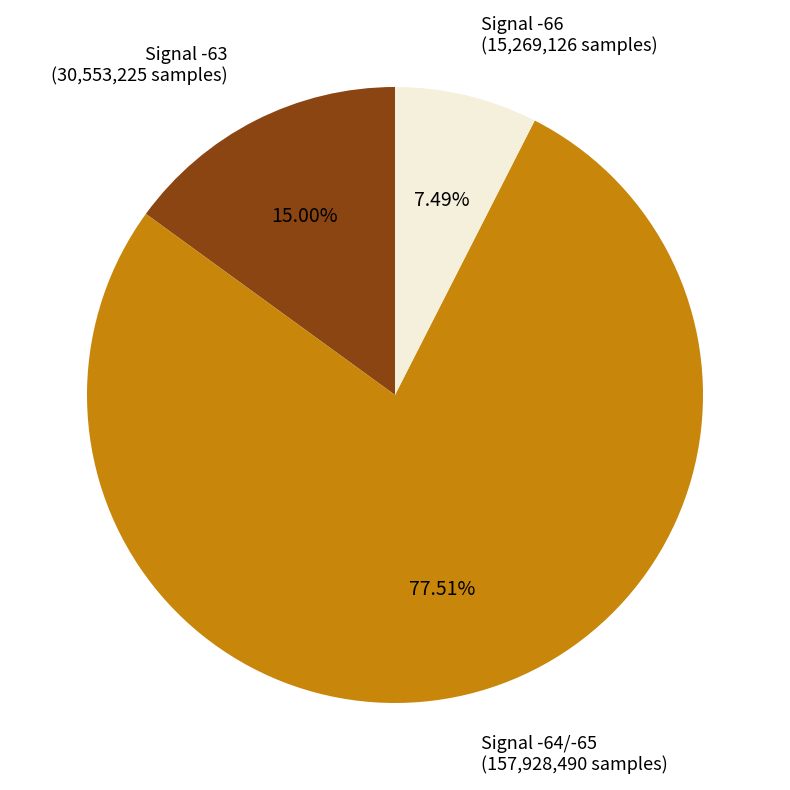

Rank the categories by value from highest to lowest.

Signal -64/-65, Signal -63, Signal -66